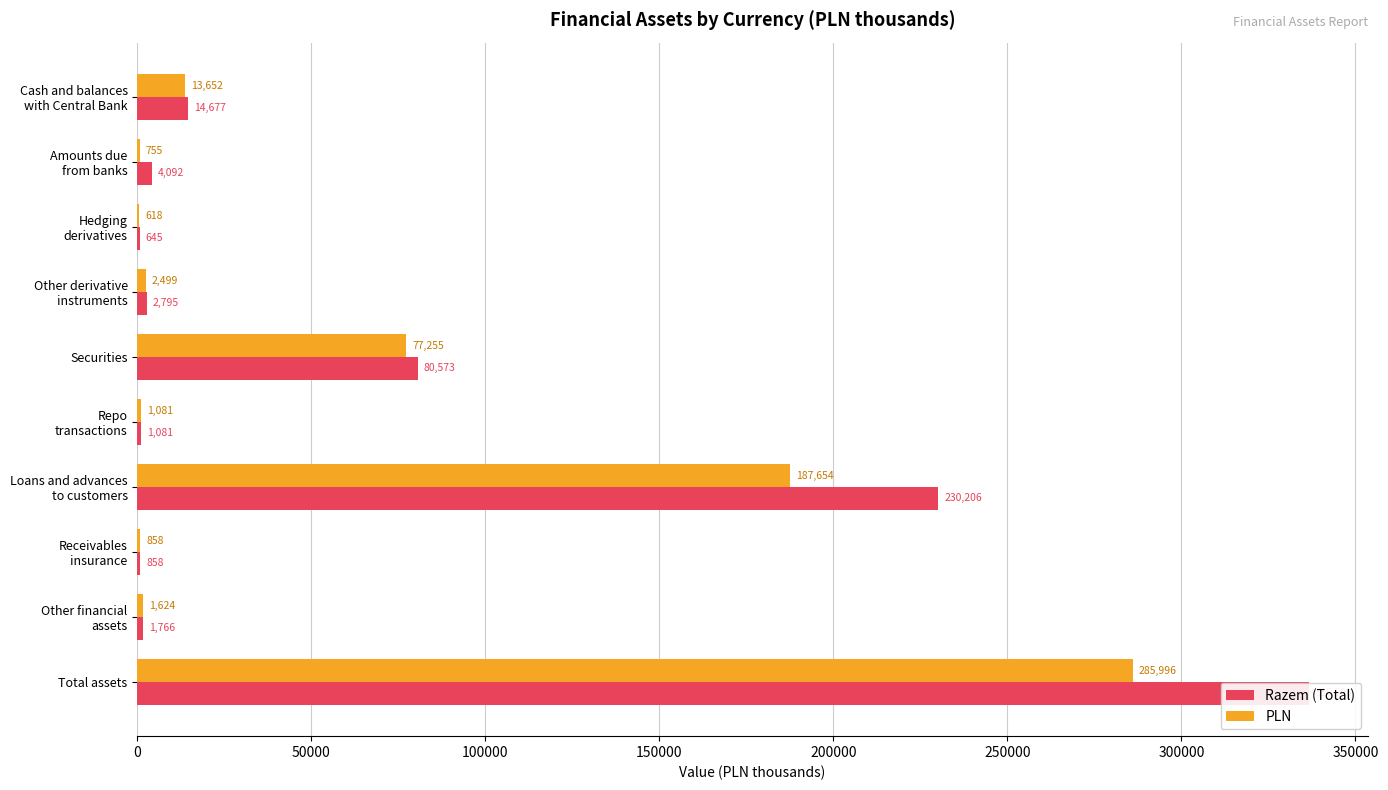

How many values in the PLN series exceed 2499?

4